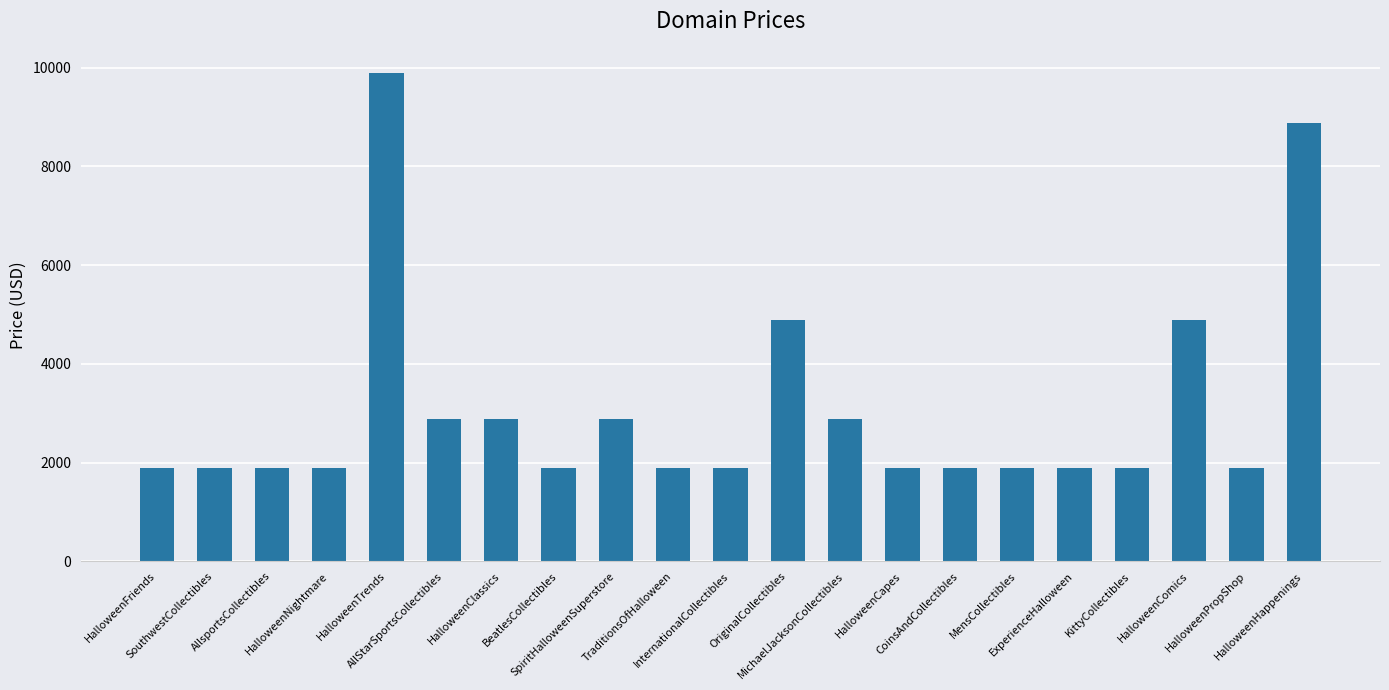

What is the sum of all values?

64648